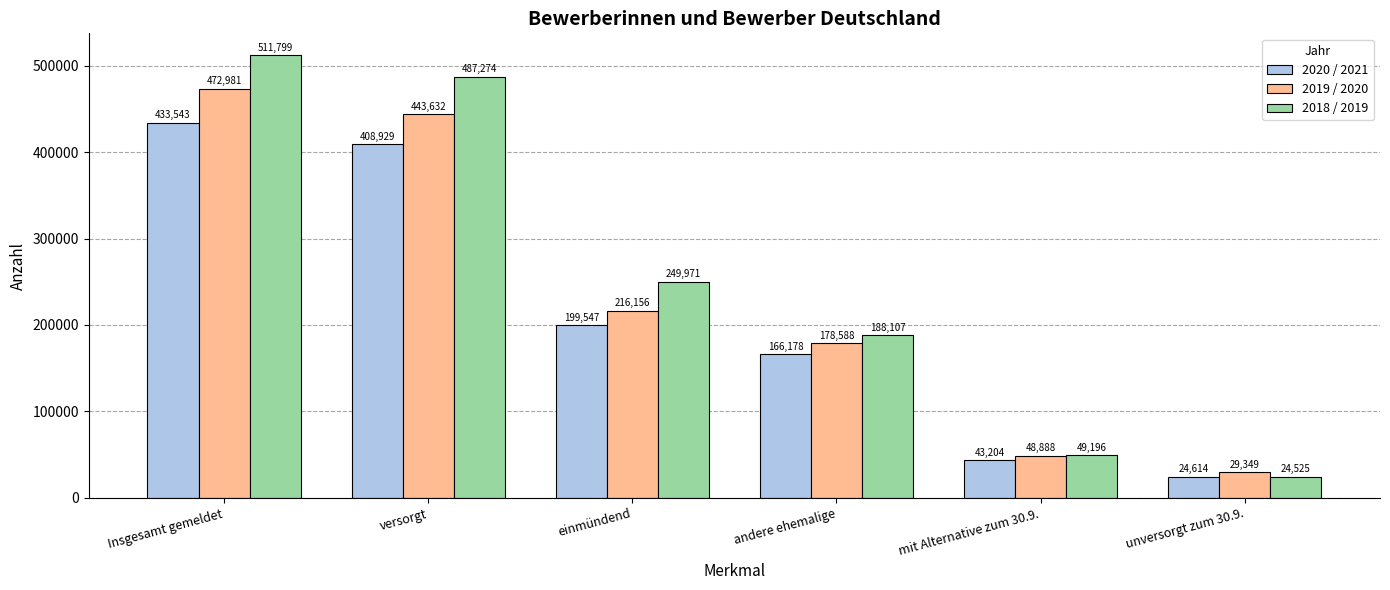

Where is 2019 / 2020 nearest to the value 251165?

einmündend